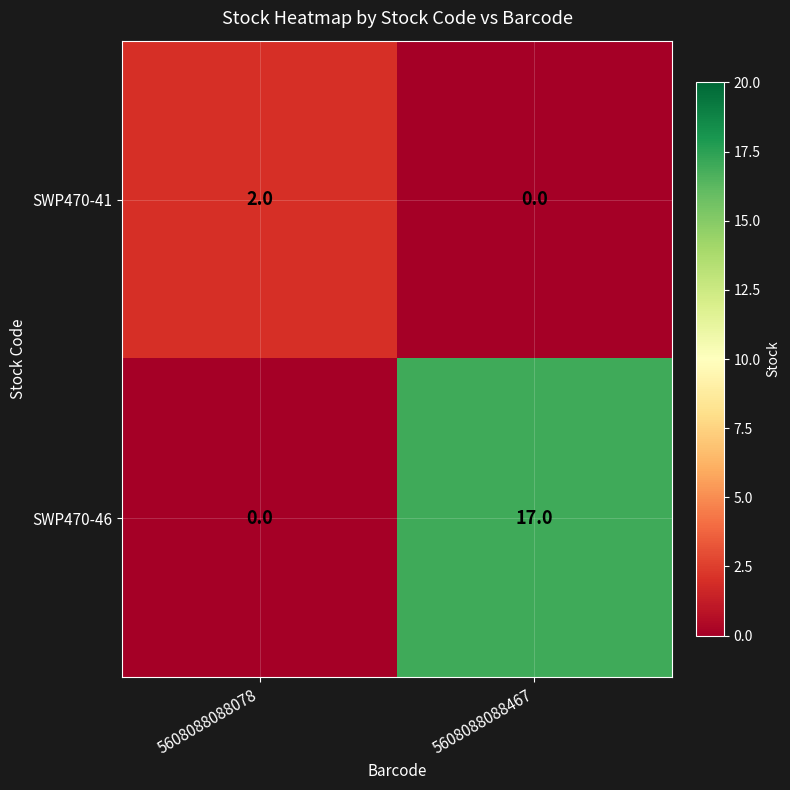

What is the sum of all SWP470-46 values?

17